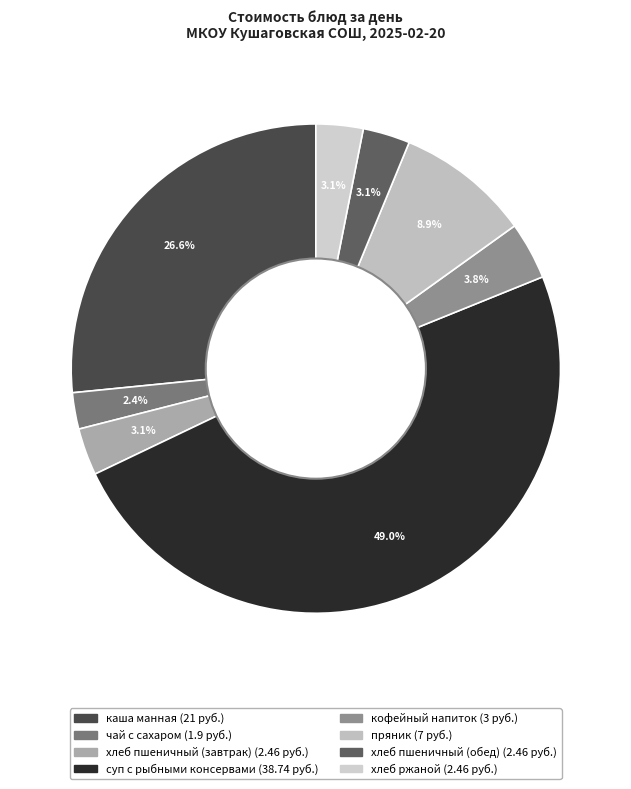

How much of the chart is everything except суп с рыбными консервами?

51.0%